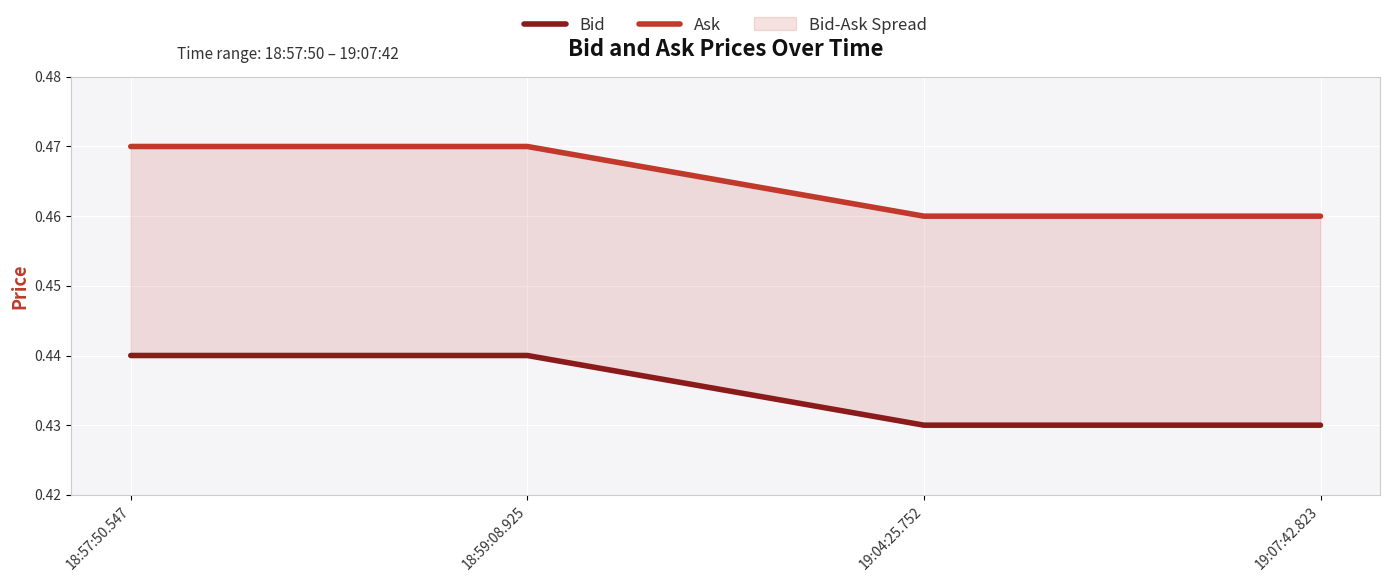

Between 18:59:08.925 and 19:07:42.823, which series saw the biggest shift?

Bid